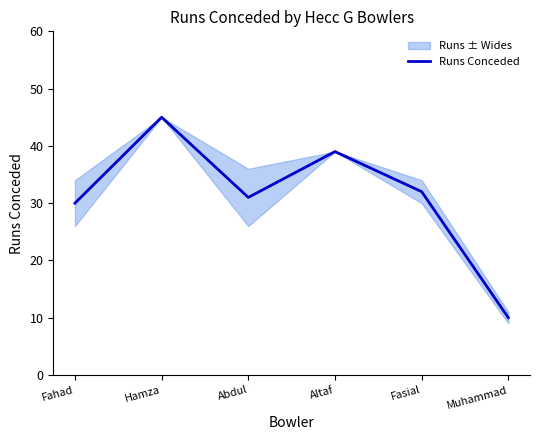

At which label does the data first exceed 32?

Hamza